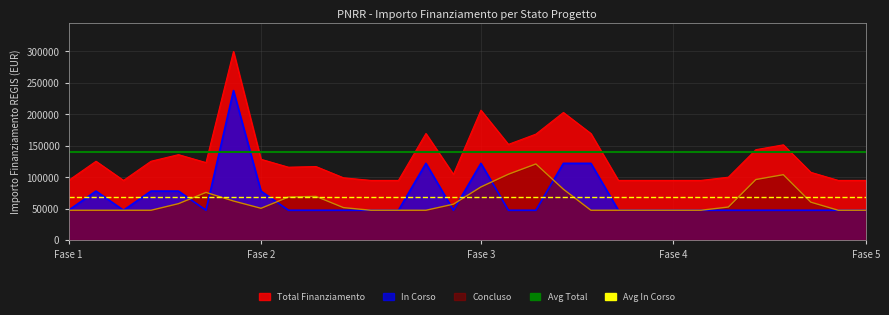

What is the sum of all Avg In Corso values?

138059.2